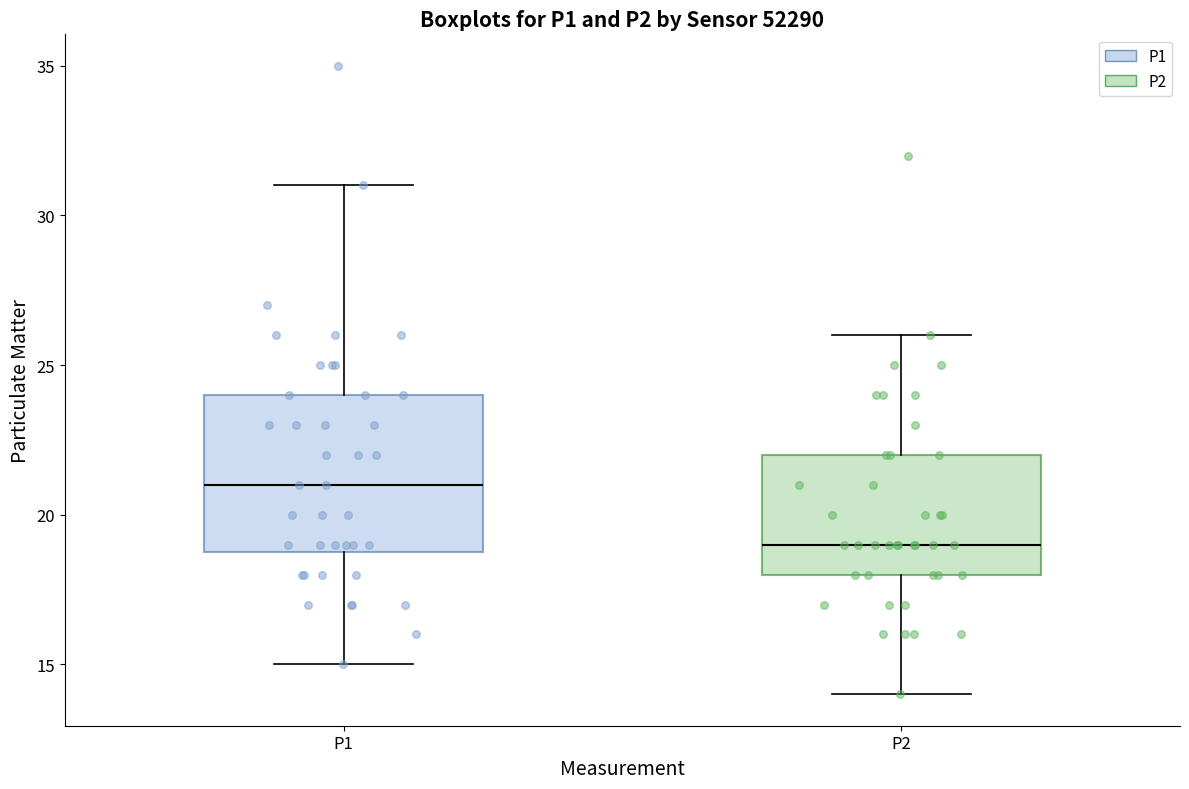

Reading left to right, transcribe this box plot: for each box, give where its median line is, the range the box spans, and where its two whiskers end, as read against the y-axis. The values are not printed on the chart, so give them approximately, as read against the axis.

P1: median 21, box 19 to 24, whiskers 15 to 31
P2: median 19, box 18 to 22, whiskers 14 to 26